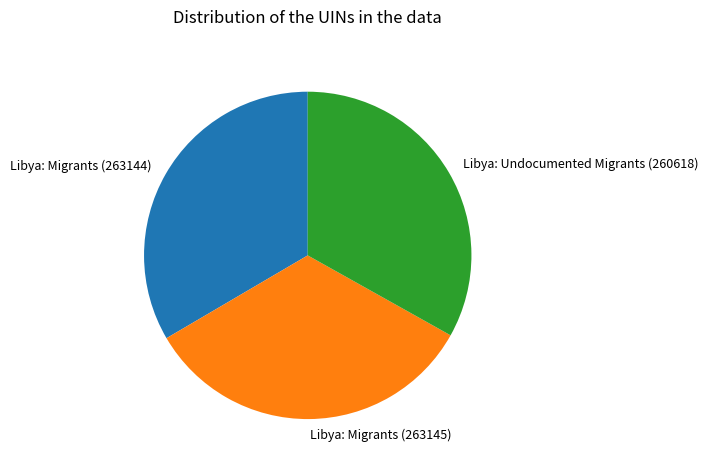

Does Libya: Undocumented Migrants (260618) represent more than half of the total?

No